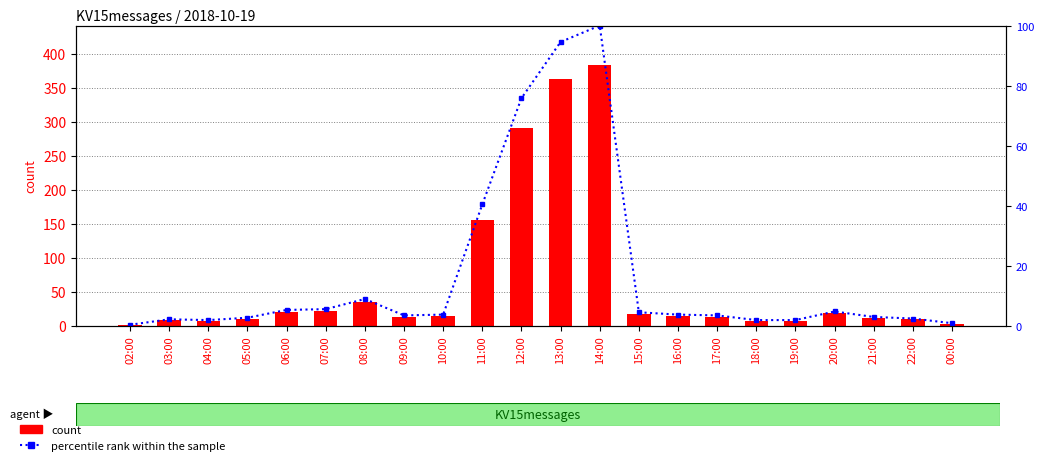

Count the number of categories in the chart.

22